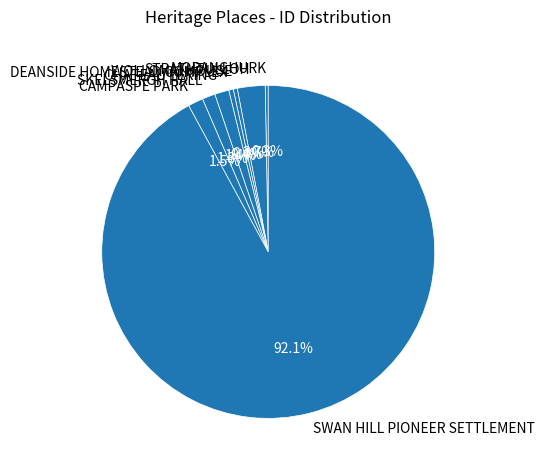

To the nearest percent, what is the average slice percentage?

12%